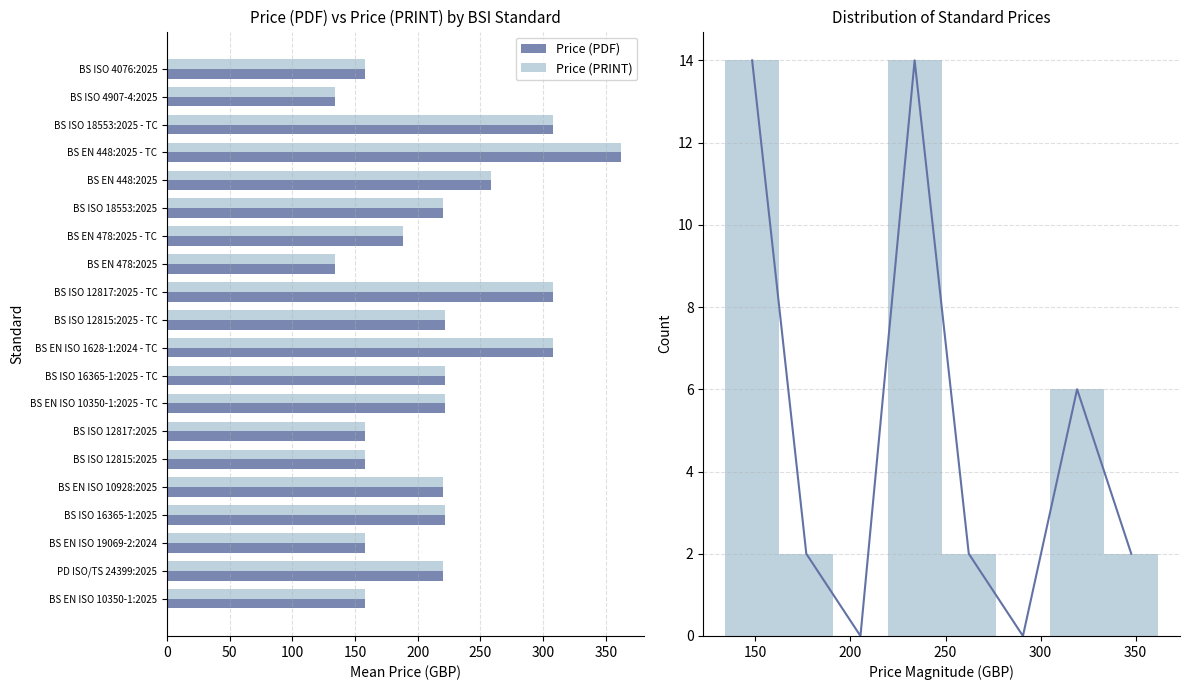

What is the label of the 14th bar from the left?

BS ISO 12817:2025